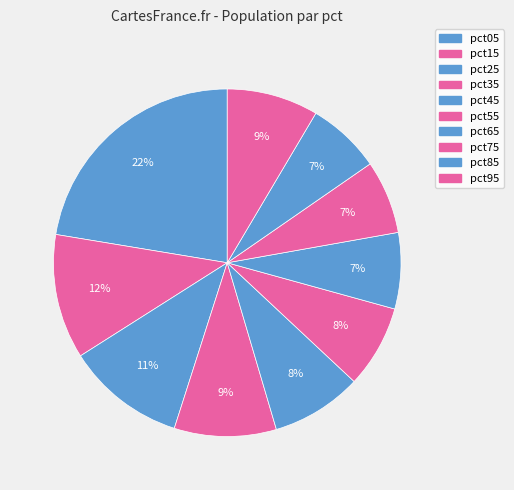

Between pct55 and pct25, which is larger?

pct25